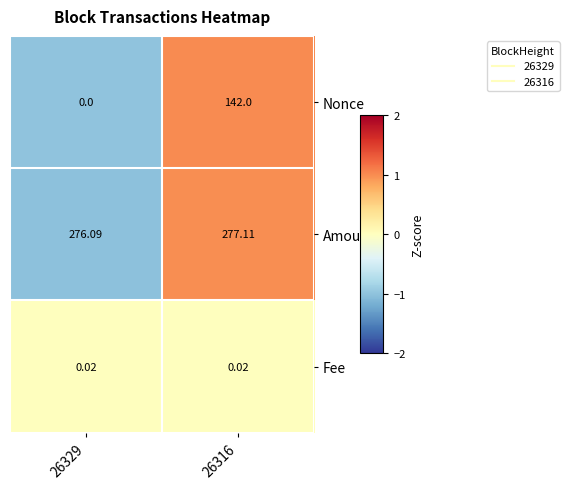

Is the value of Amount at 26316 greater than the value of Nonce at 26329?

Yes